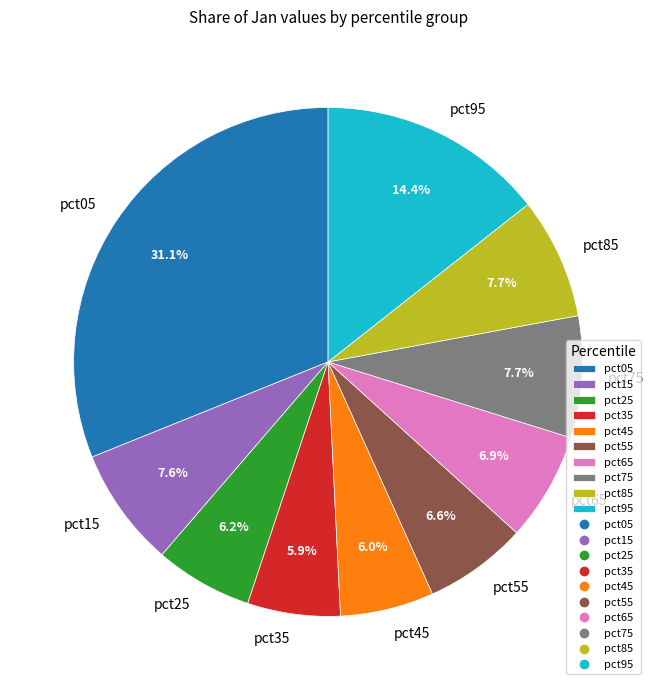

Combined, do pct05 and pct55 account for over 50%?

No